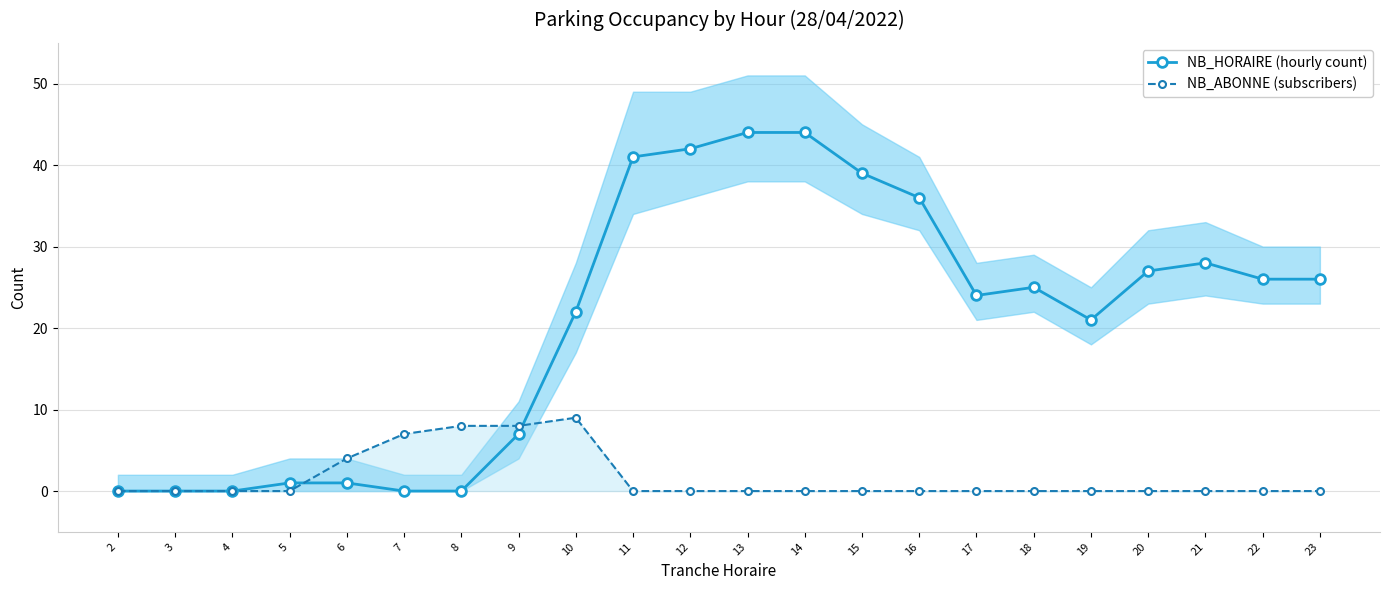

Where is NB_HORAIRE (hourly count) nearest to the value 22?

10